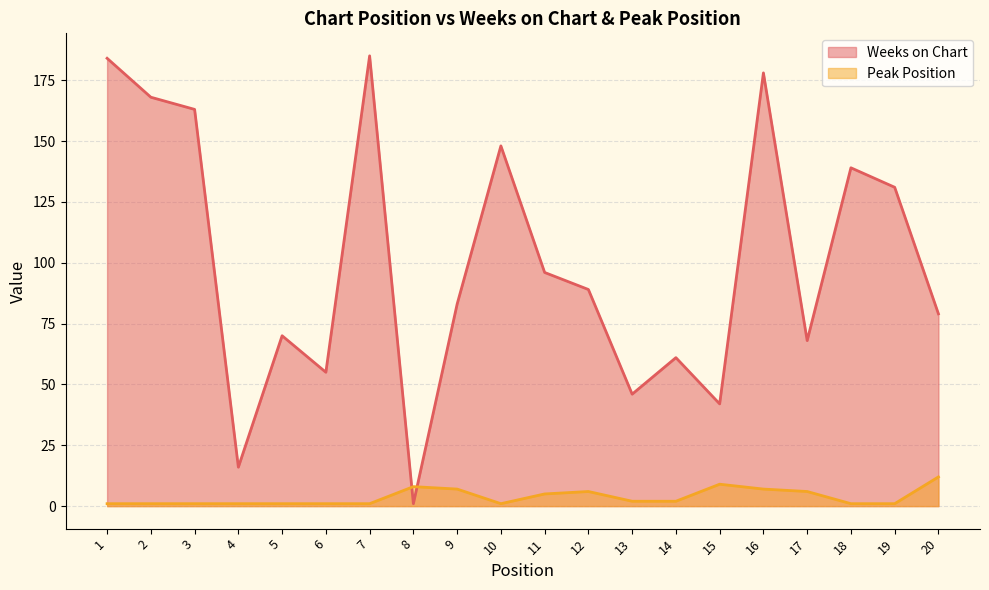

Does the chart display data point markers on the line(s)?

No